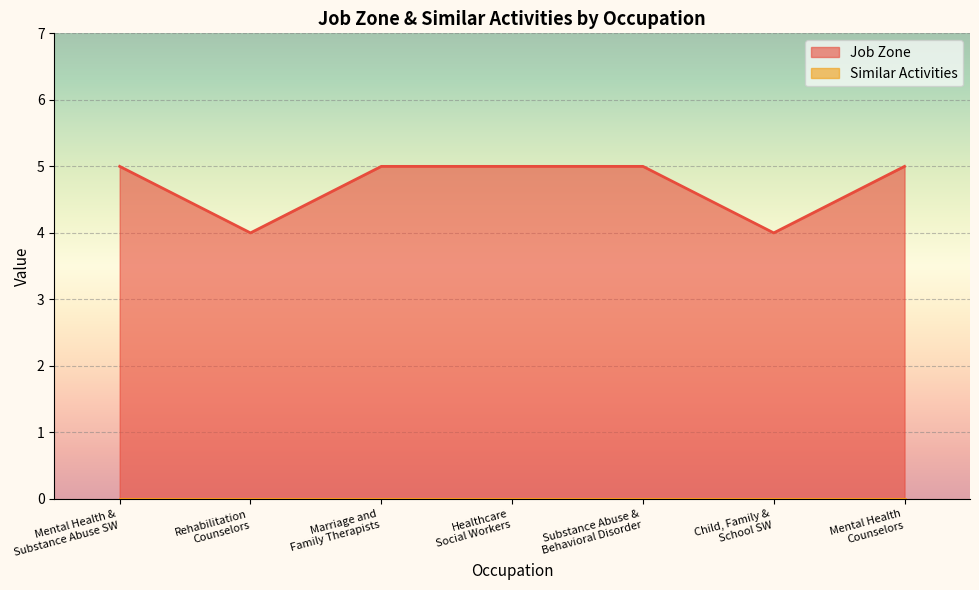

Where is the first local minimum?

Rehabilitation Counselors